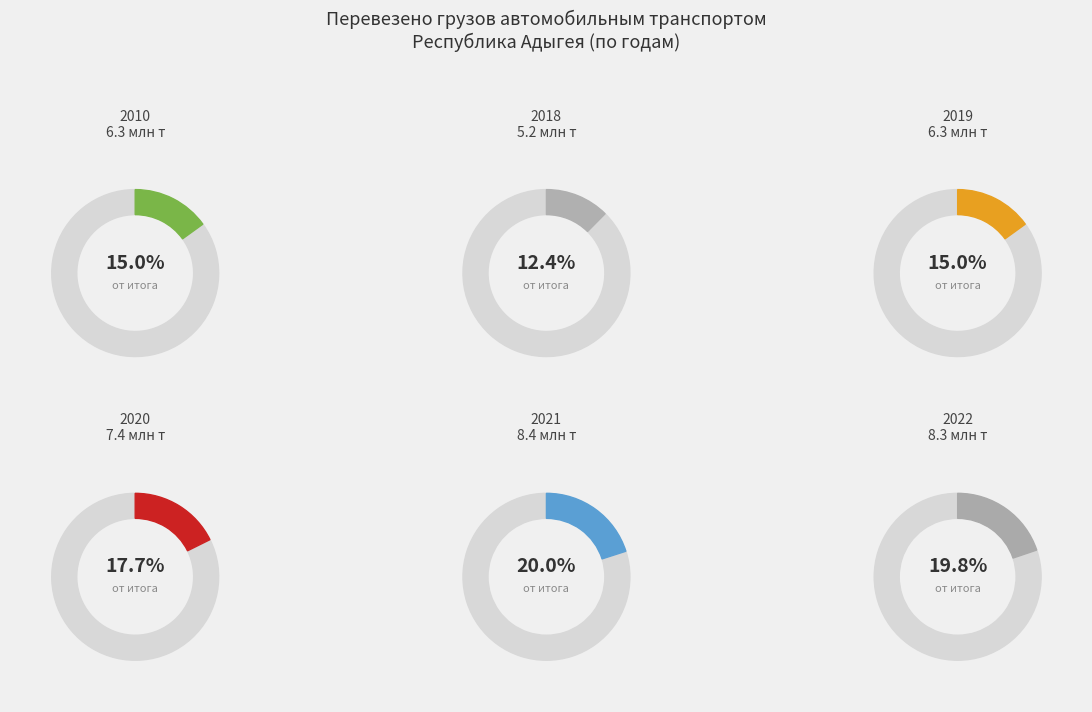

Is the sum of Перевезено грузов (млн тонн) and Грузооборот (млн т-км) greater than half?

Yes